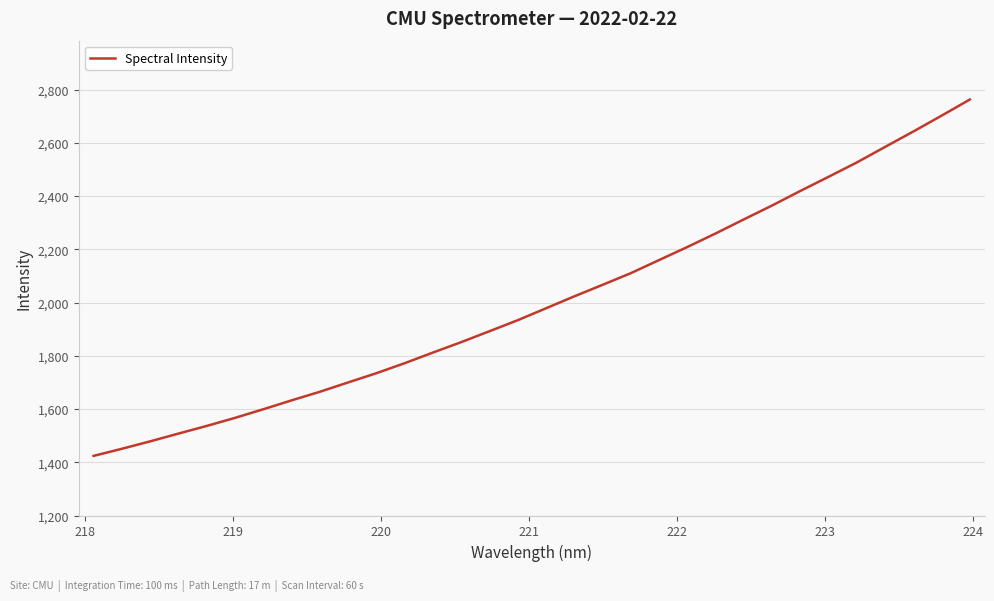

What is the maximum value shown in the chart?

2763.1